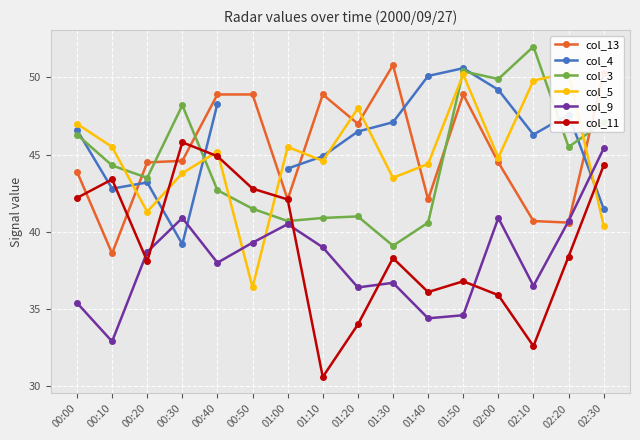

What is the label of the 10th point from the right?

01:00